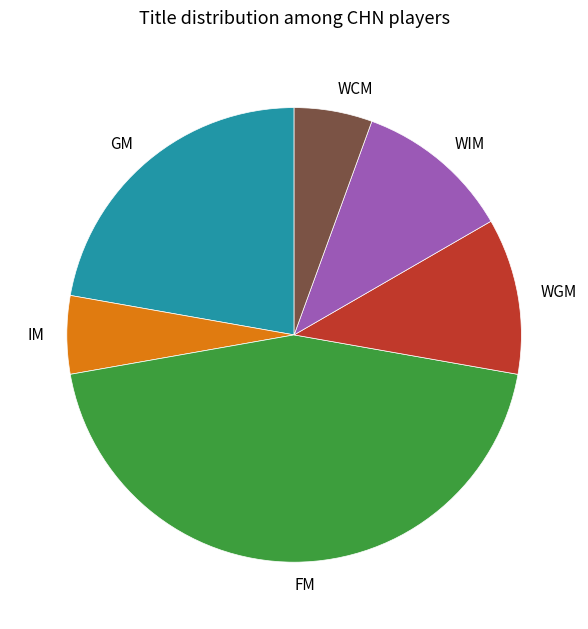

Is the sum of GM and FM greater than half?

Yes